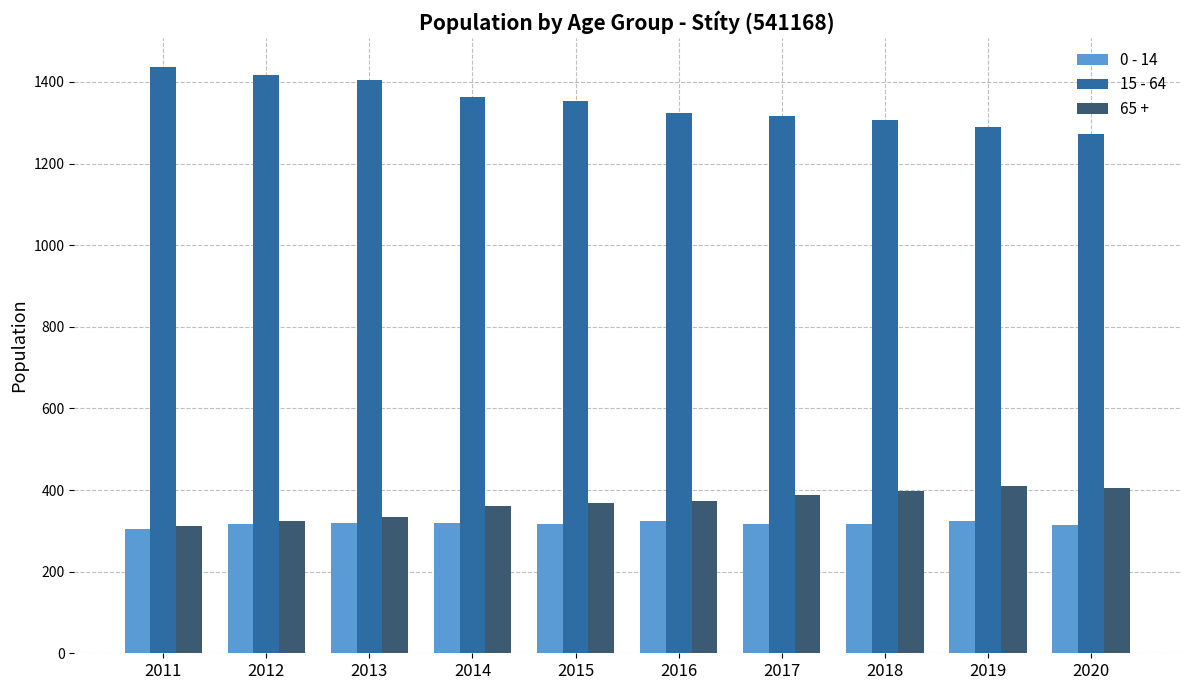

What value does the 65 + series have at 2013, to the nearest 10?

330